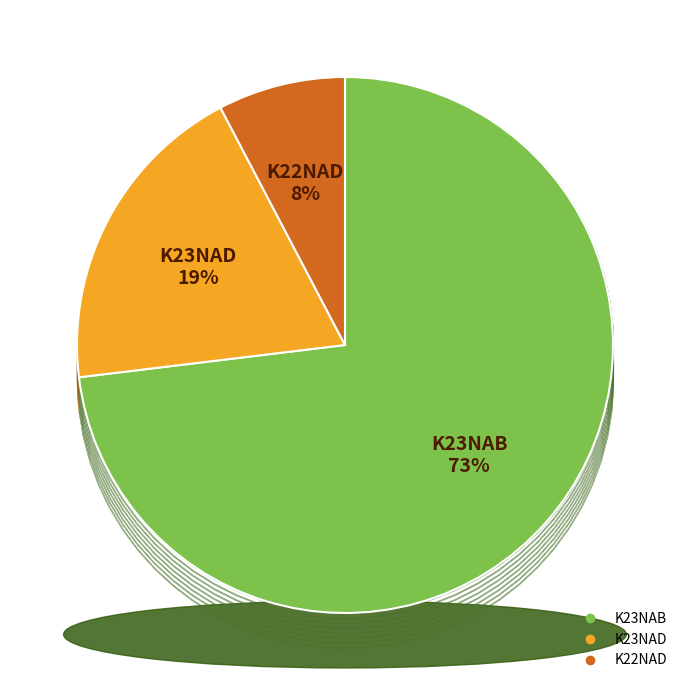

Does K23NAB represent more than half of the total?

Yes